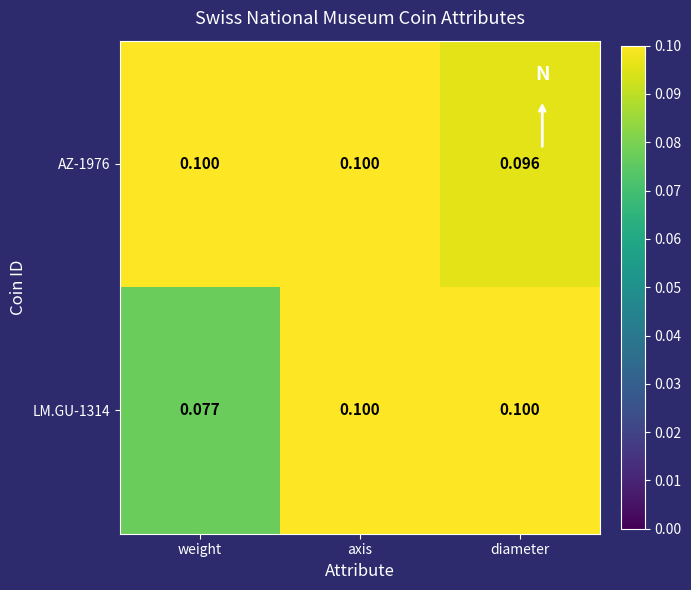

At which category is the sum across all series the highest?

axis